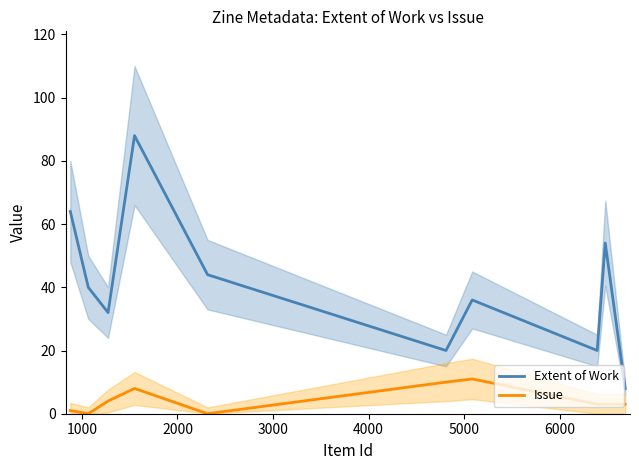

What is the maximum value for Extent of Work?

88